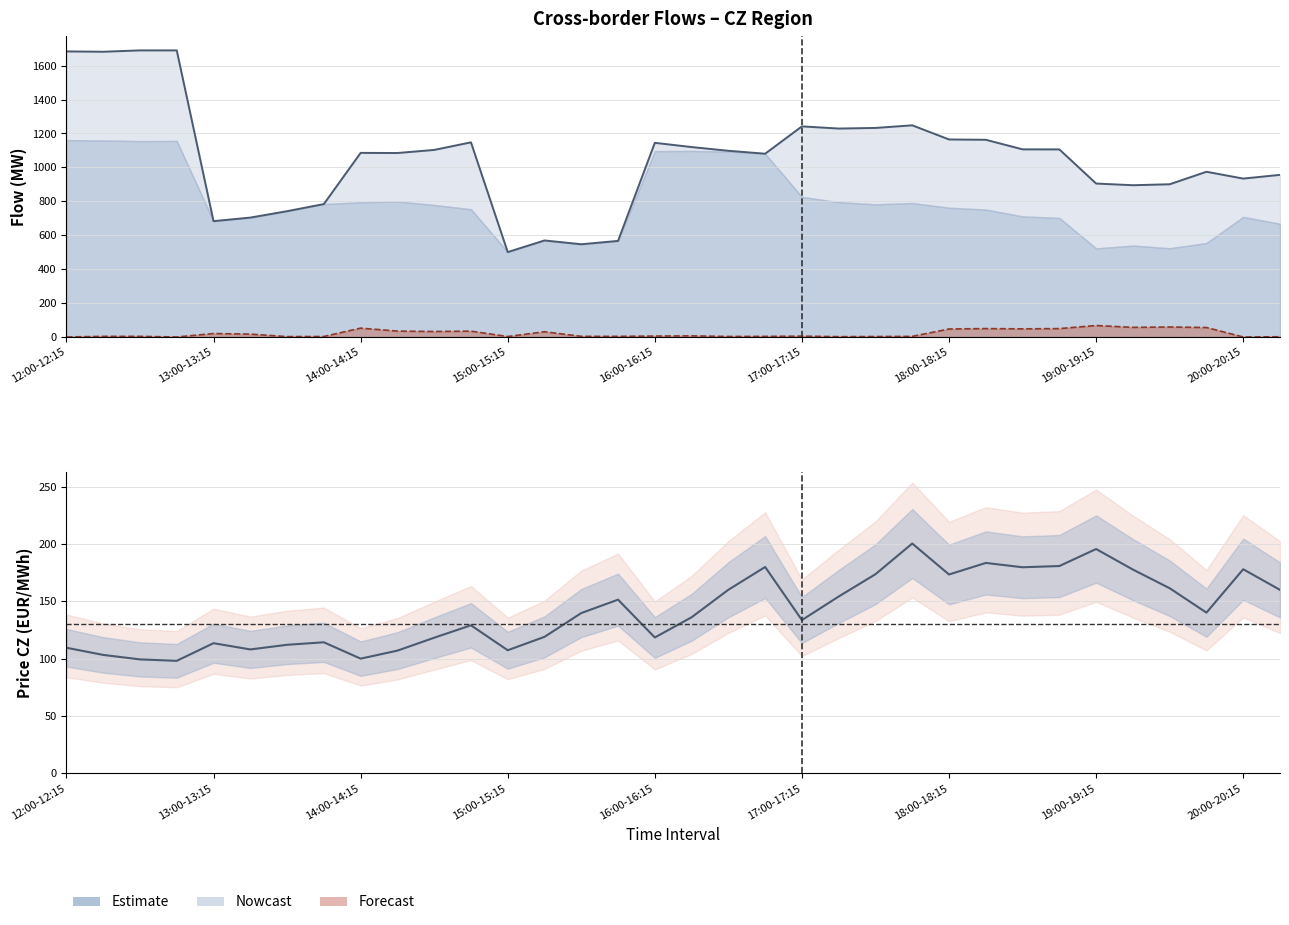

What is the average value of the Total imports series?

1051.8